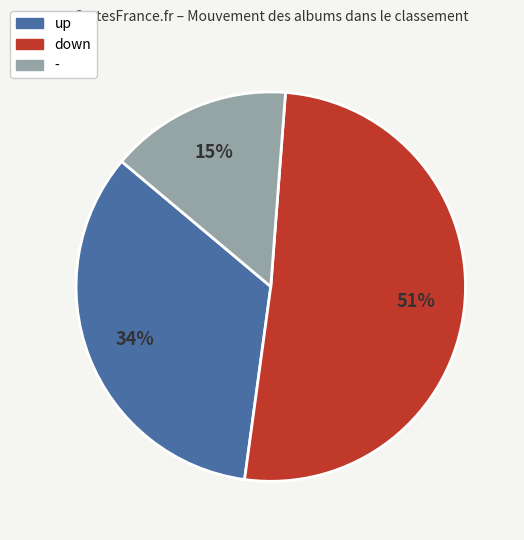

Approximately how many times larger is the value at up compared to down?

0.7